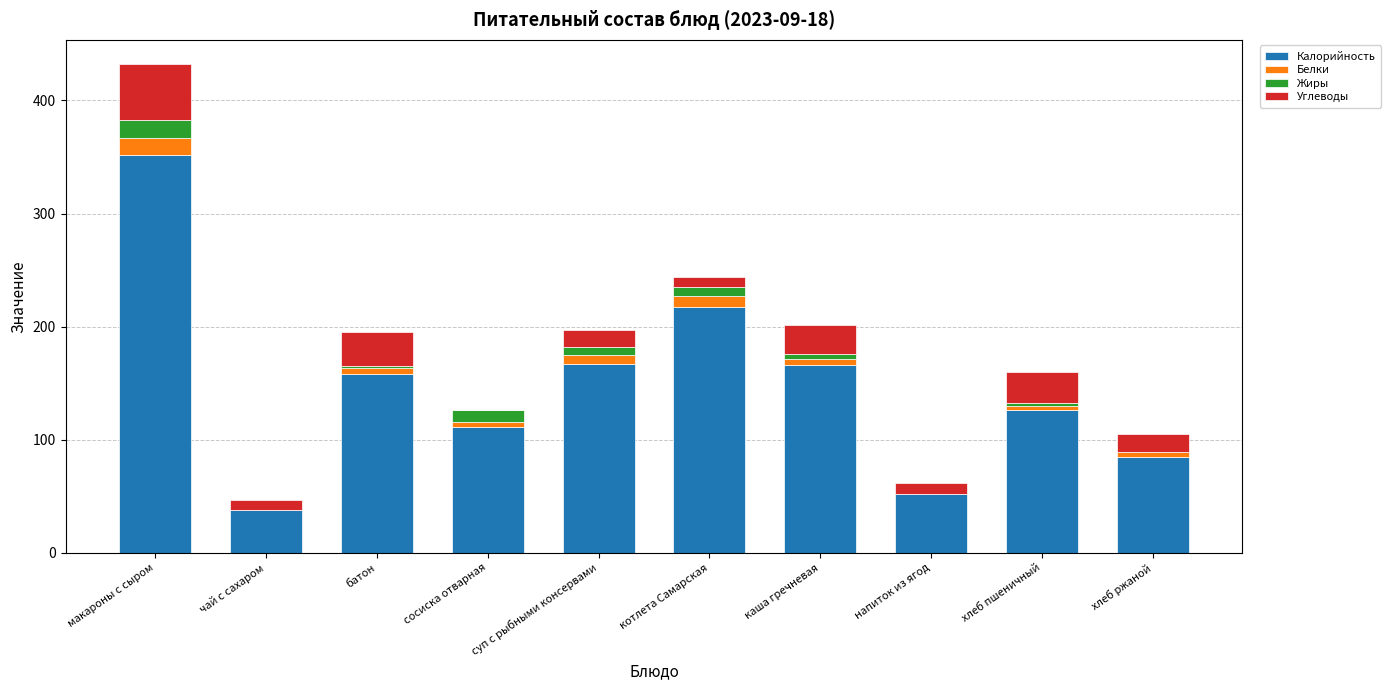

Read the Калорийность value at макароны с сыром.

352